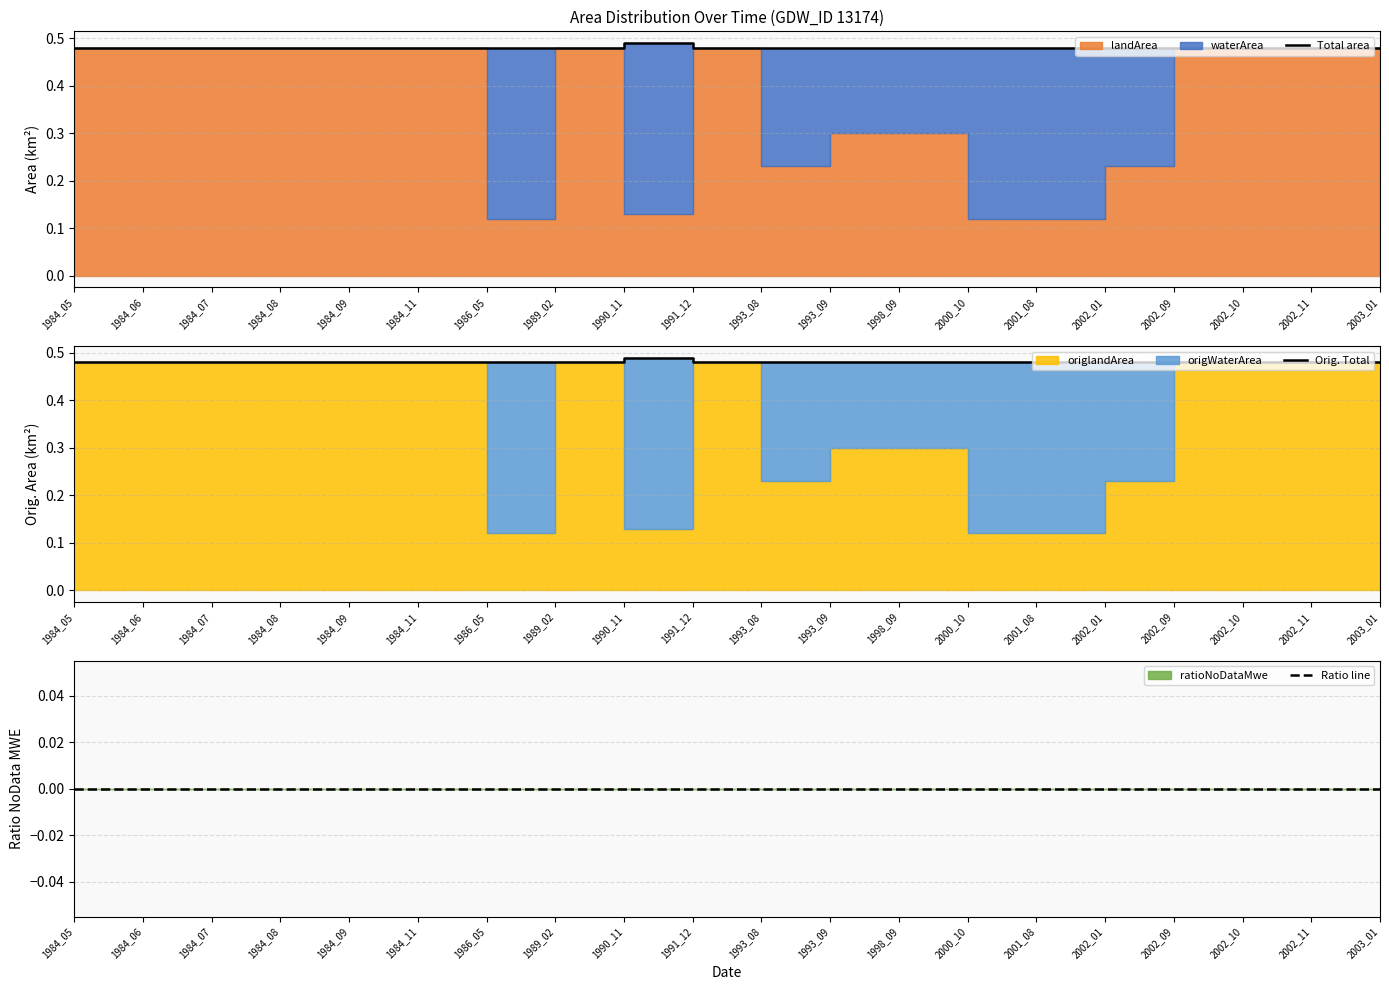

Reading left to right, extract all data points from this chart.

Total area: 0.5	0.5	0.5	0.5	0.5	0.5	0.5	0.5	0.5	0.5	0.5	0.5	0.5	0.5	0.5	0.5	0.5	0.5	0.5	0.5
Orig. Total: 0.5	0.5	0.5	0.5	0.5	0.5	0.5	0.5	0.5	0.5	0.5	0.5	0.5	0.5	0.5	0.5	0.5	0.5	0.5	0.5
Ratio line: 0.0	0.0	0.0	0.0	0.0	0.0	0.0	0.0	0.0	0.0	0.0	0.0	0.0	0.0	0.0	0.0	0.0	0.0	0.0	0.0